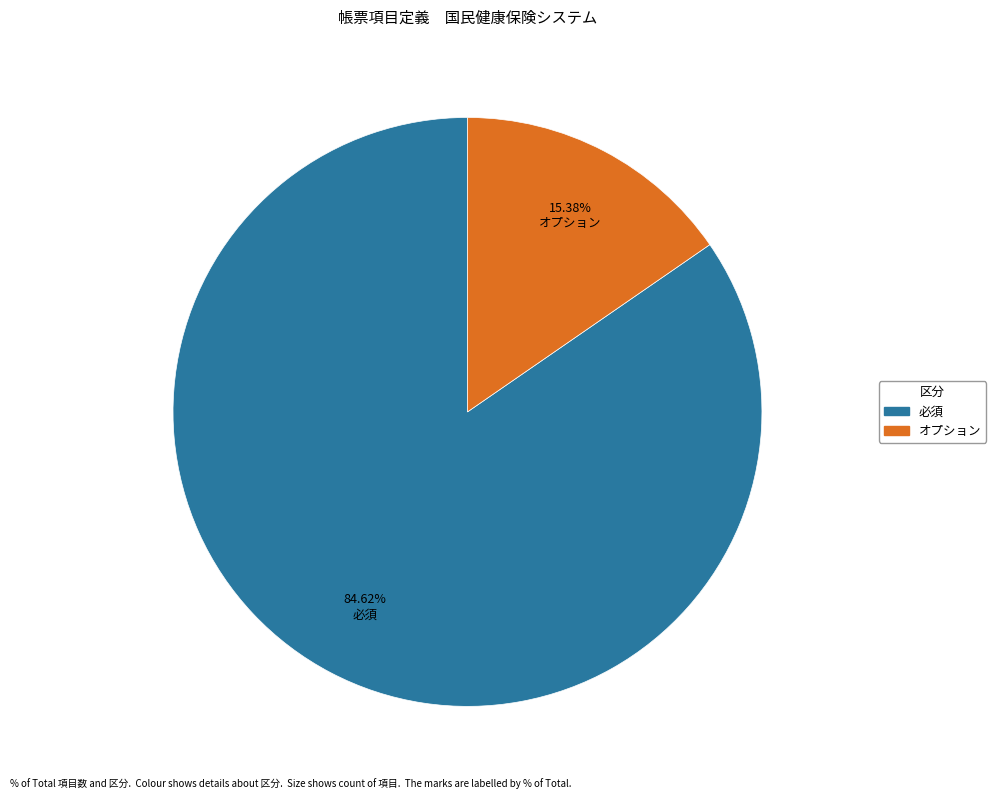

Rank the categories by value from lowest to highest.

オプション, 必須